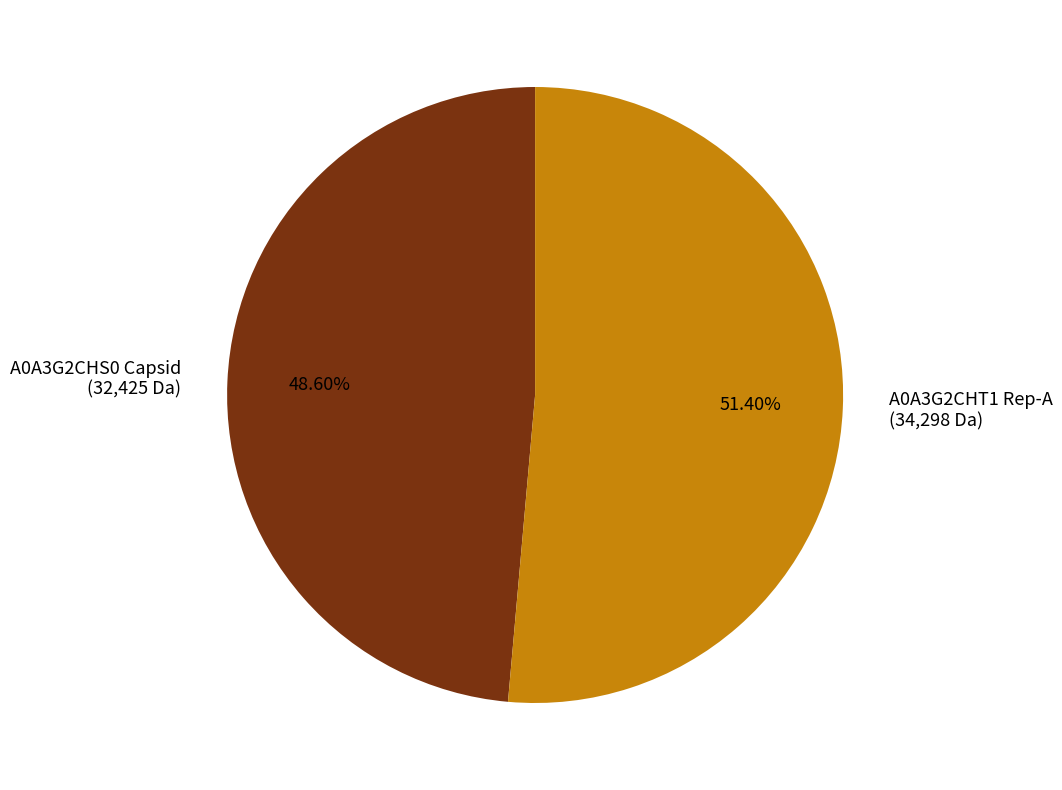

What is the smallest slice in the pie chart?

A0A3G2CHS0 Capsid